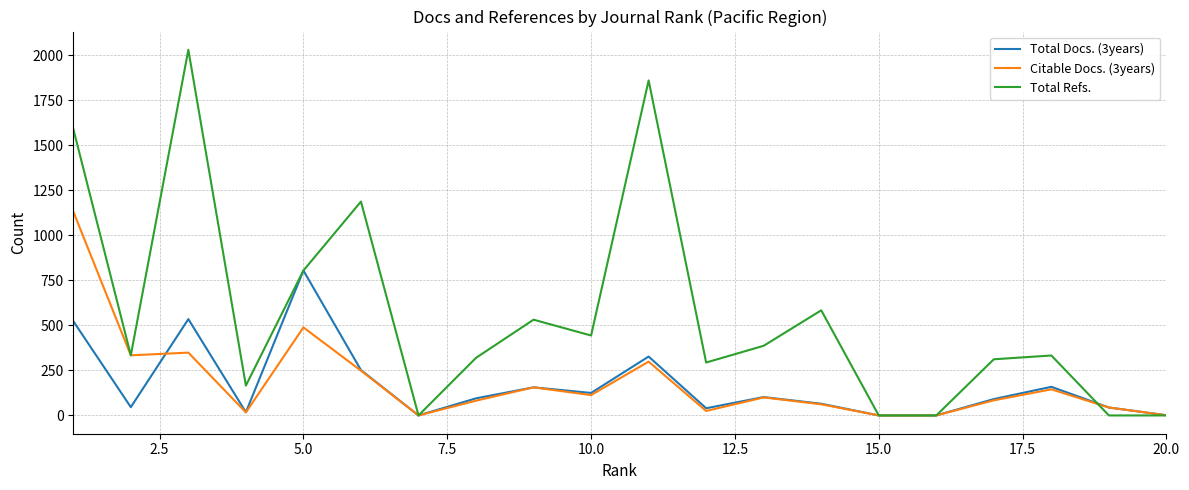

What is the greatest value displayed?

2031